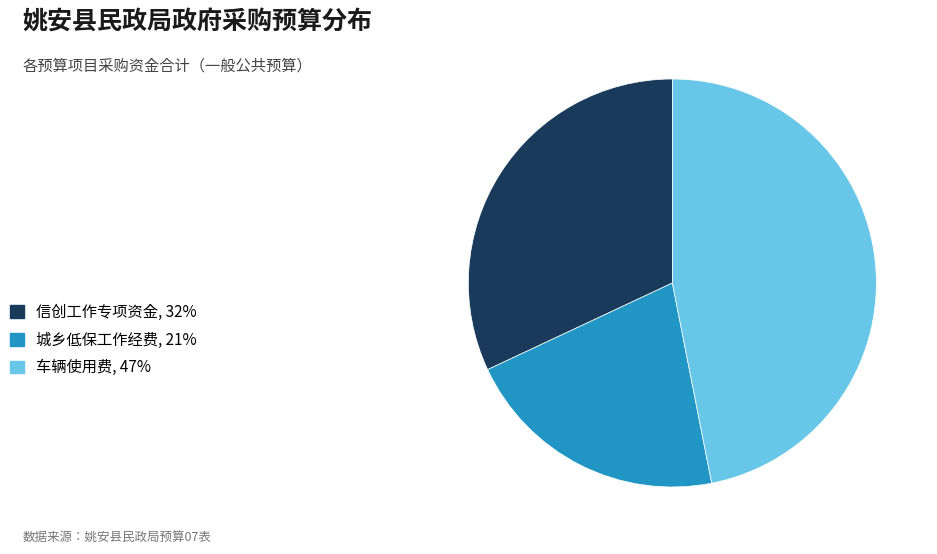

Approximately how many times larger is the value at 车辆使用费 compared to 城乡低保工作经费?

2.2